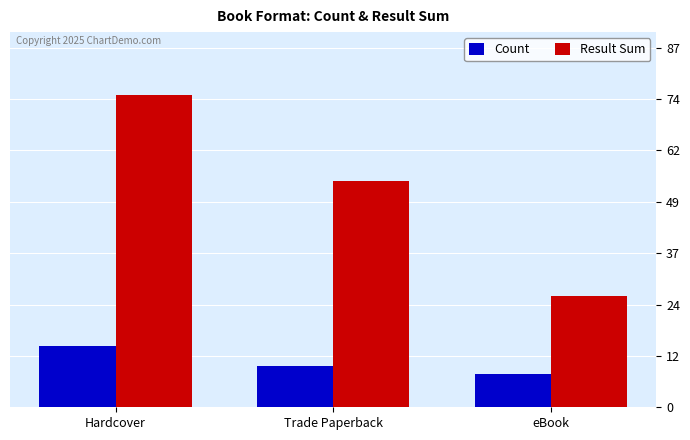

Reading right to left, list all the values displayed in this chart.

Count: 8	10	15
Result Sum: 27	55	76